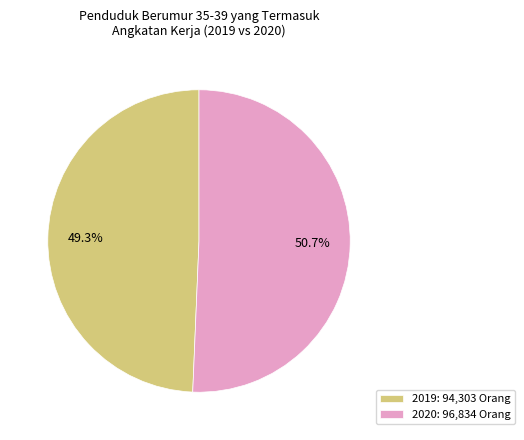

Do 2020 and 2019 together represent more than half of the pie?

Yes